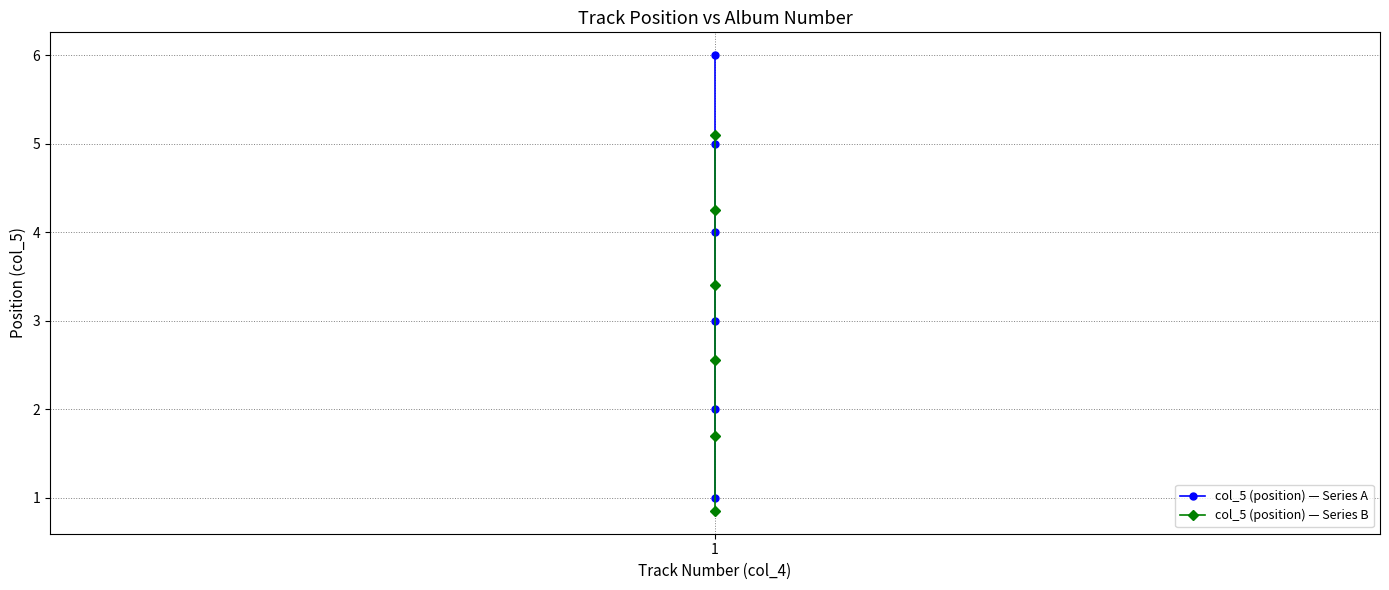

True or false: col_5 (position) — Series A and col_5 (position) — Series B cross at least once.

False